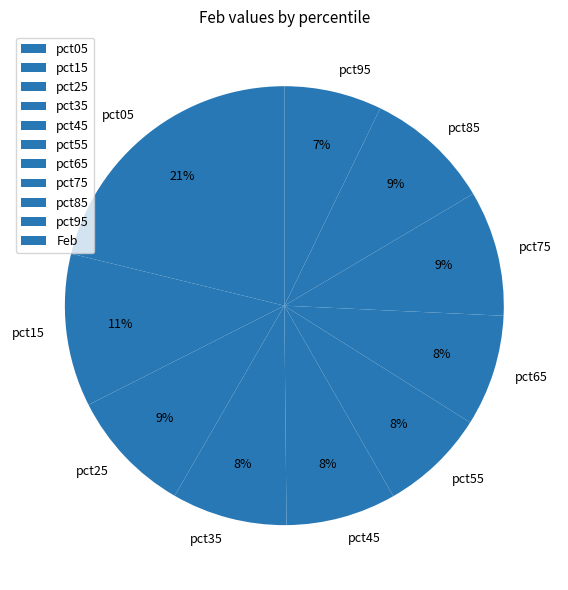

The pct95 slice represents 7% of the pie. True or false?

True